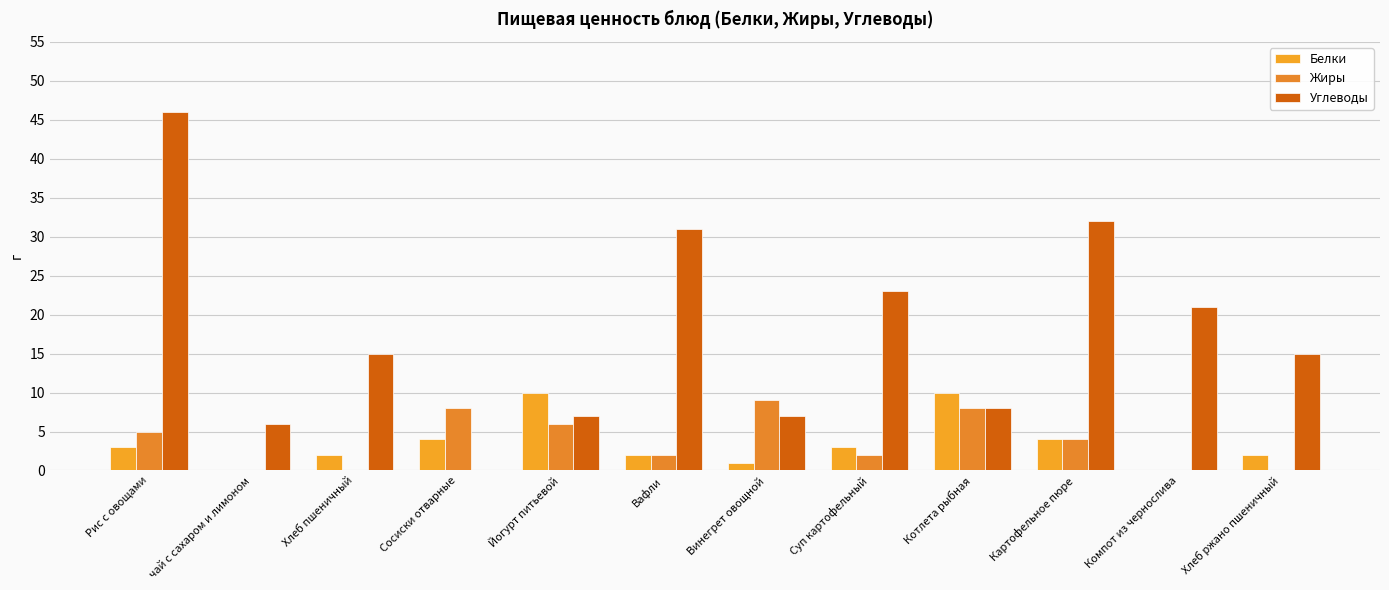

Are the bars horizontal?

No